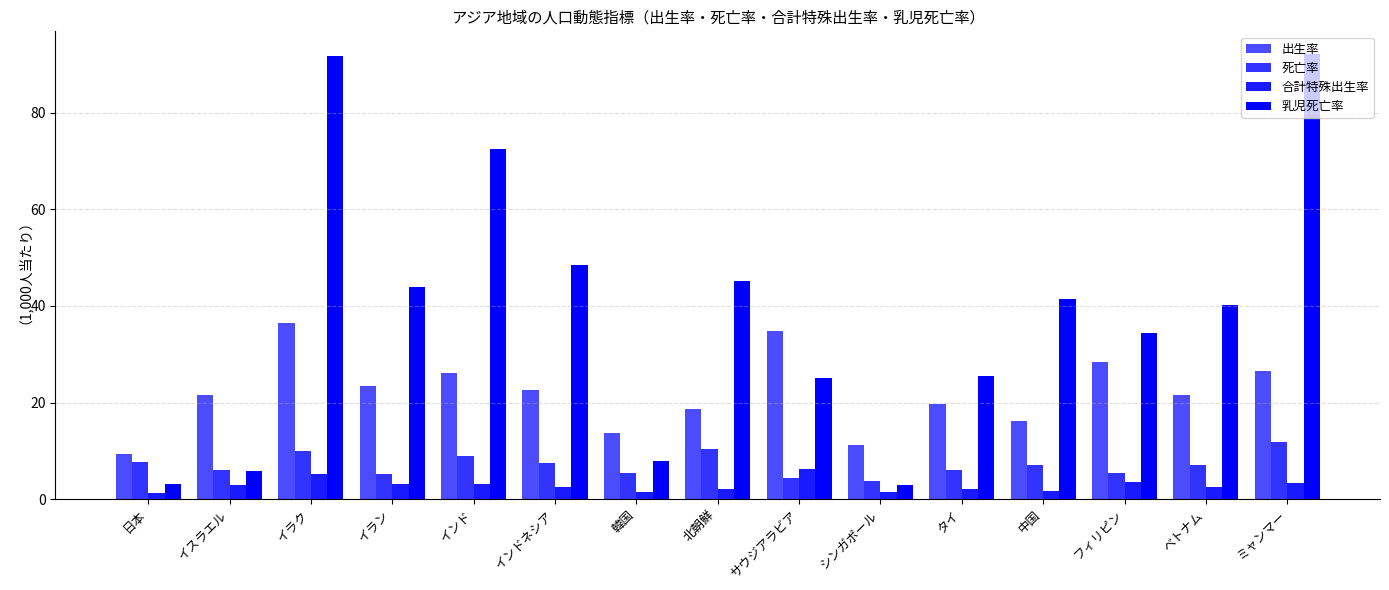

How many data points in 乳児死亡率 are above 40?

8